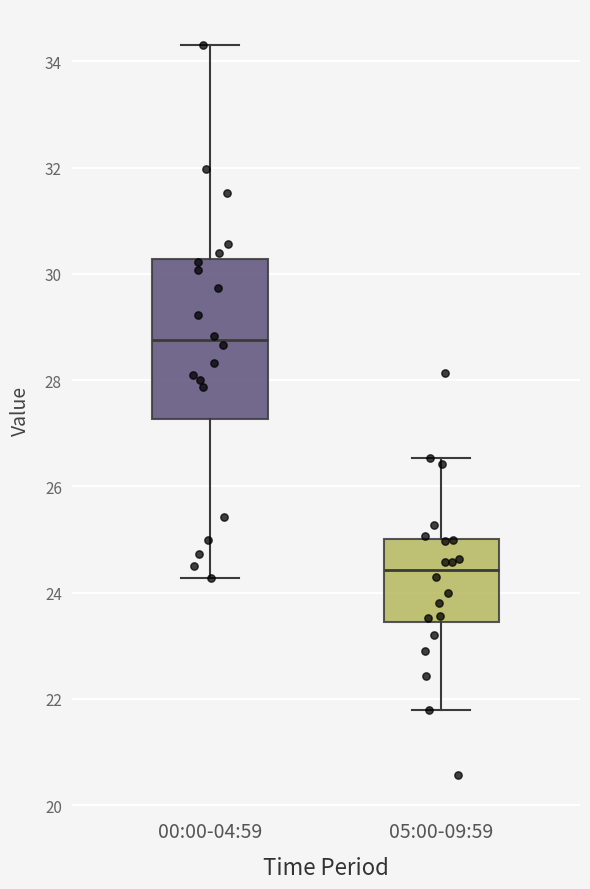

Where is the lower edge of the box for 00:00-04:59 on the y-axis? The values are not printed on the chart, so give them approximately, as read against the axis.

27.2